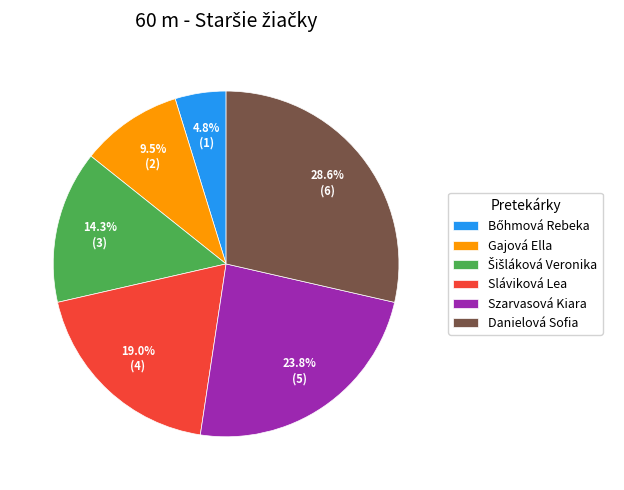

What portion of the pie excludes Danielová Sofia?

71.4%